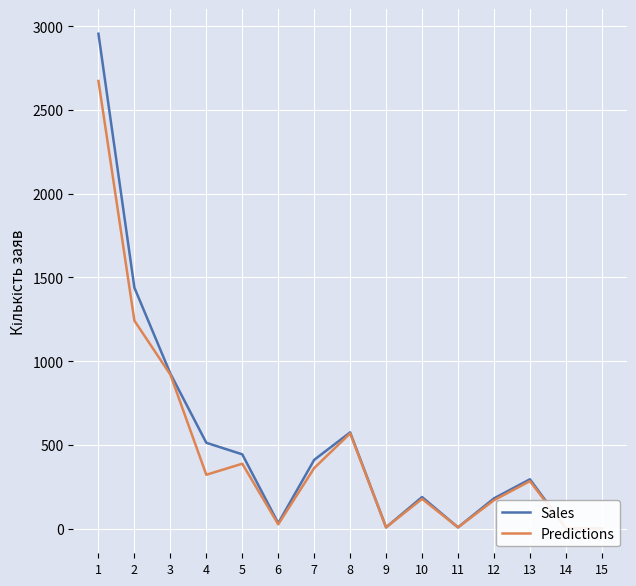

How many data points in Sales are above 295?

7